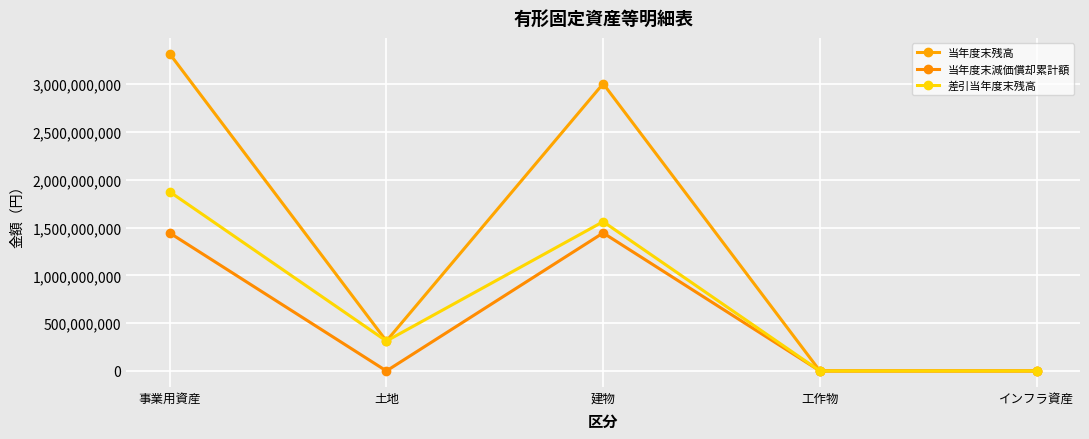

Between 事業用資産 and インフラ資産, which series saw the biggest shift?

当年度末残高